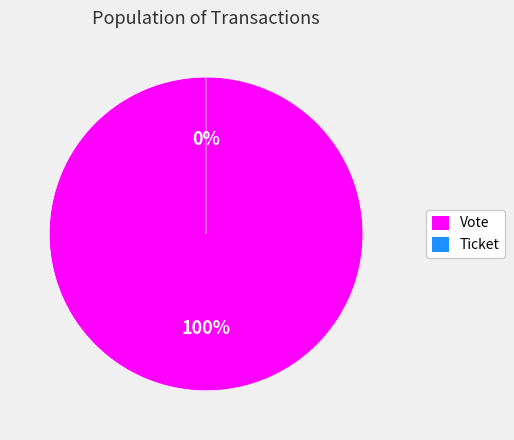

True or false: Vote accounts for 100% of the total.

True